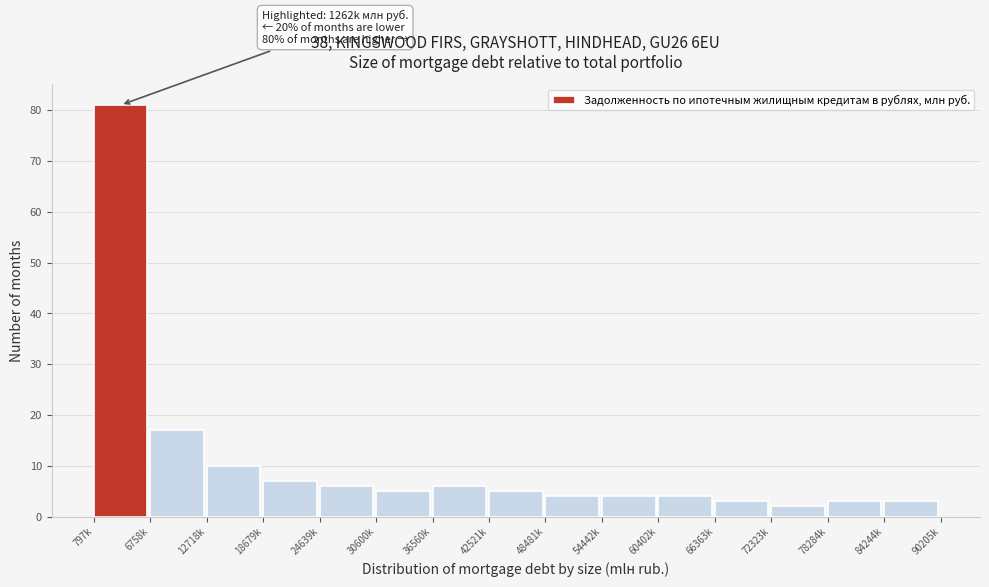

Reading left to right, transcribe all the data shown in this chart.

81	17	10	7	6	5	6	5	4	4	4	3	2	3	3